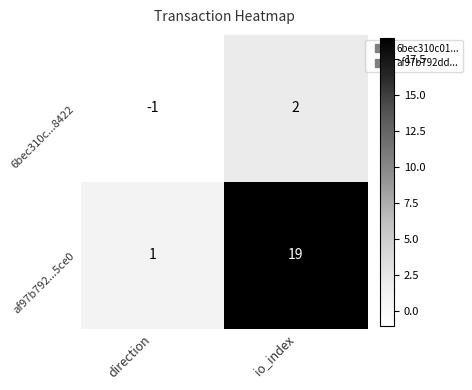

At direction, list the series in order from smallest to largest.

6bec310c...8422, af97b792...5ce0